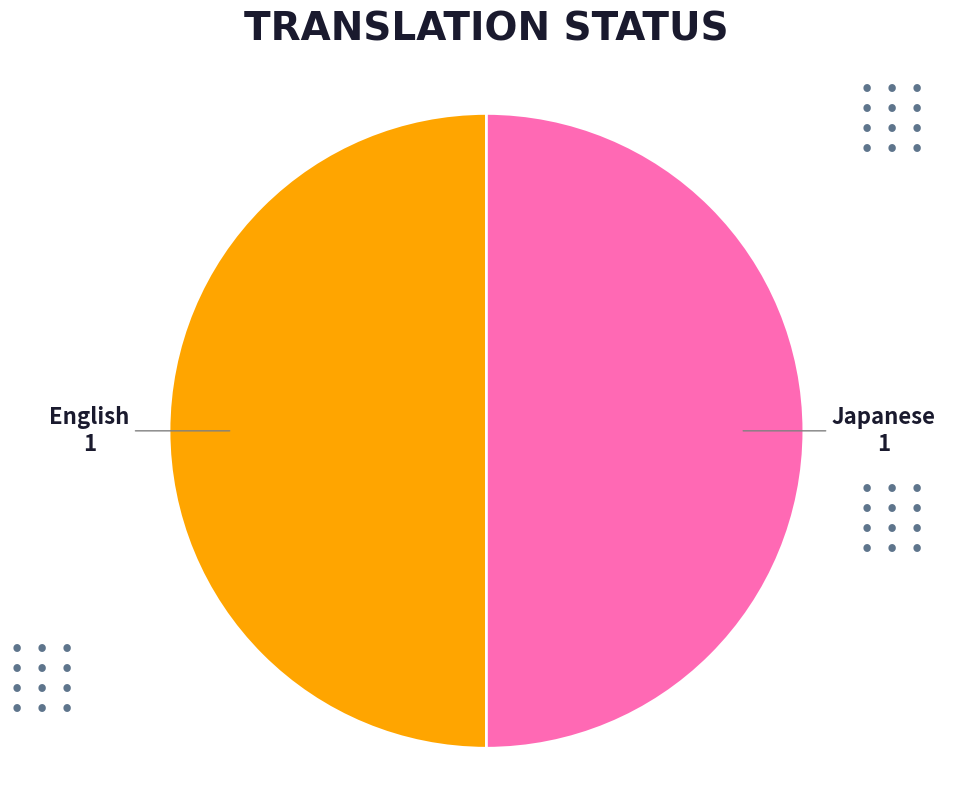

How many segments does this pie chart have?

2